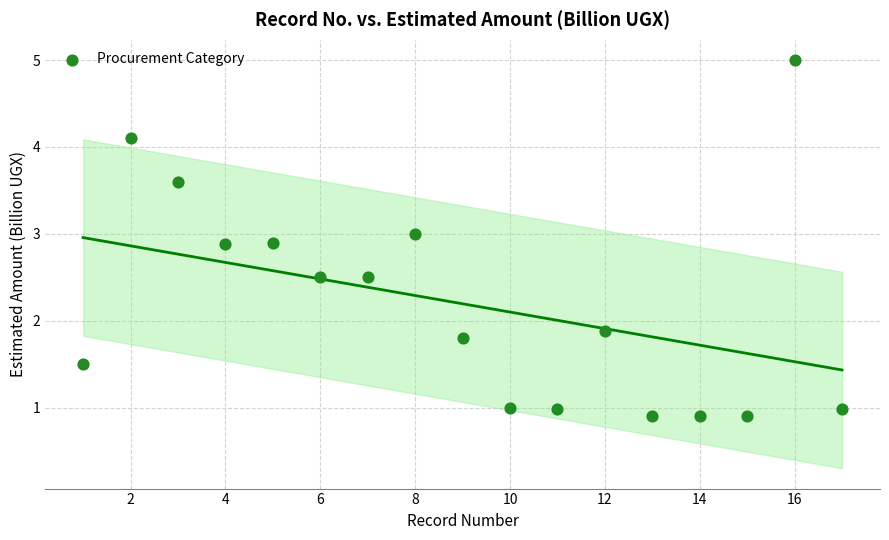

What is the range of X values (max minus min)?

16.0